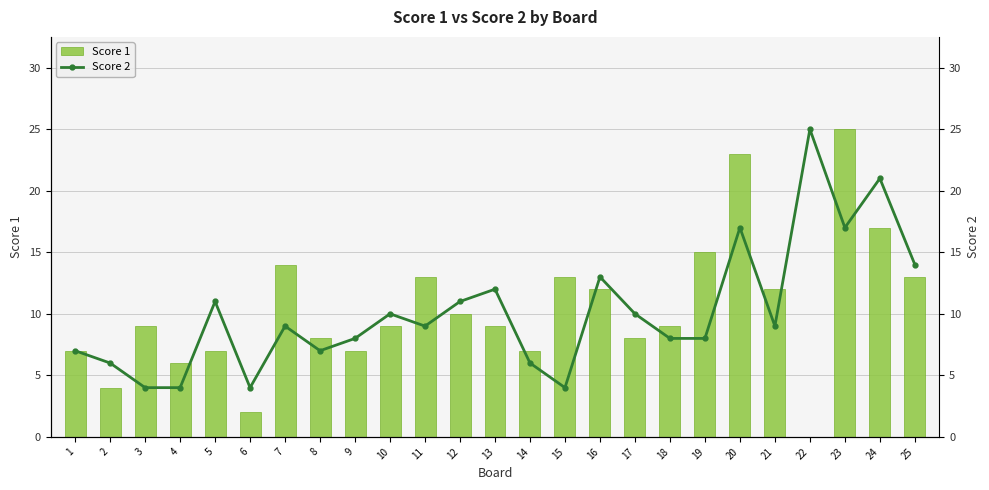

What is the total value across all series at 14?

13